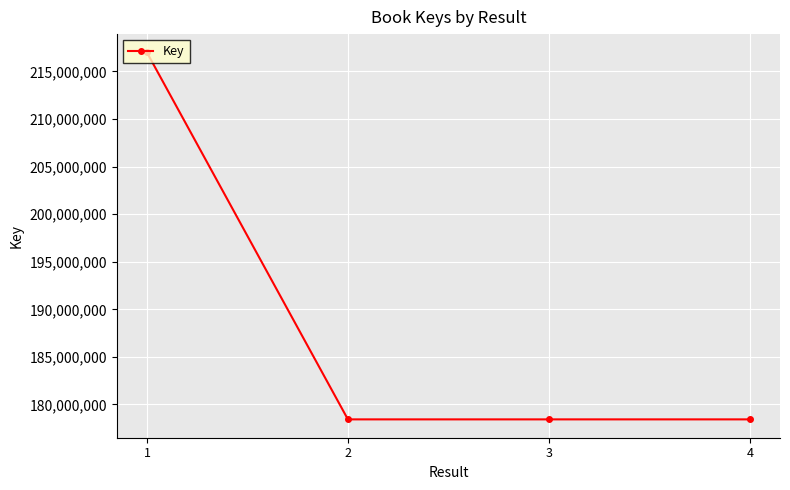

What is the difference between the maximum and minimum values?

38553091